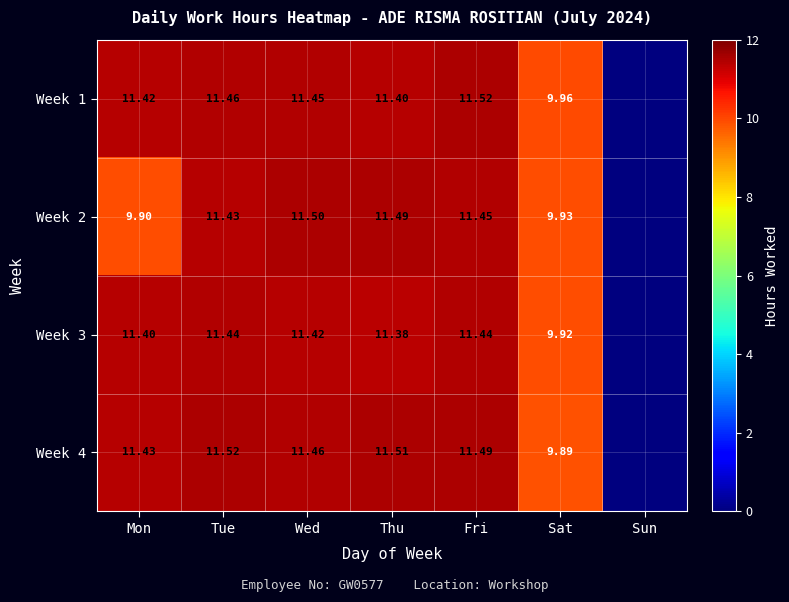

Is the value of Week 3 at Mon greater than the value of Week 2 at Tue?

No